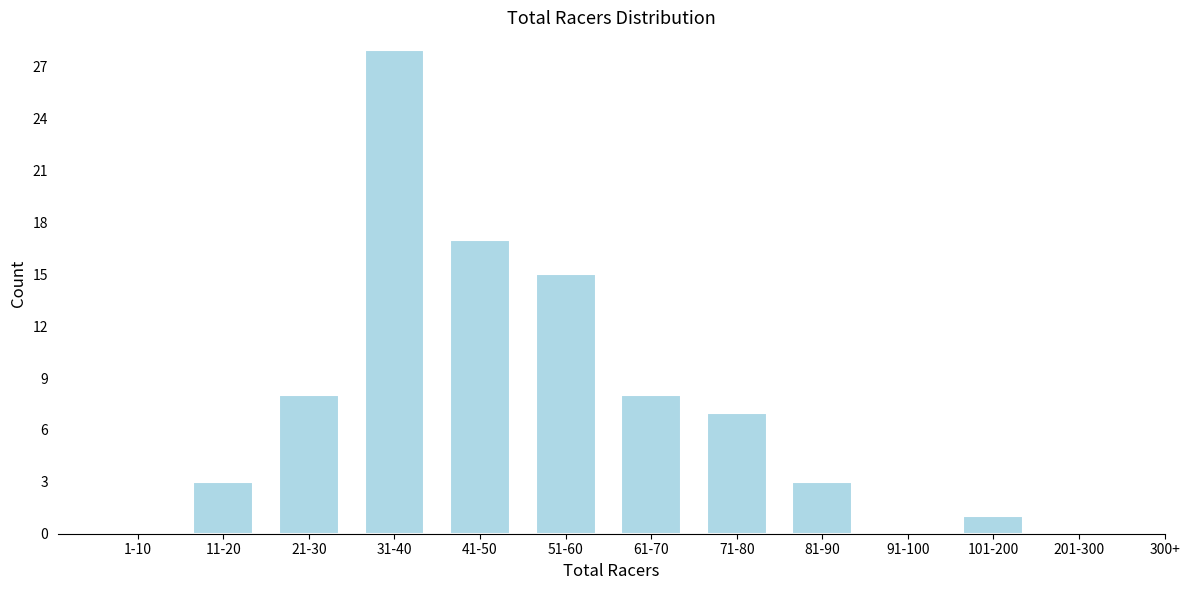

Reading right to left, transcribe all the data shown in this chart.

201-300=0	101-200=1	91-100=0	81-90=3	71-80=7	61-70=8	51-60=15	41-50=17	31-40=28	21-30=8	11-20=3	1-10=0